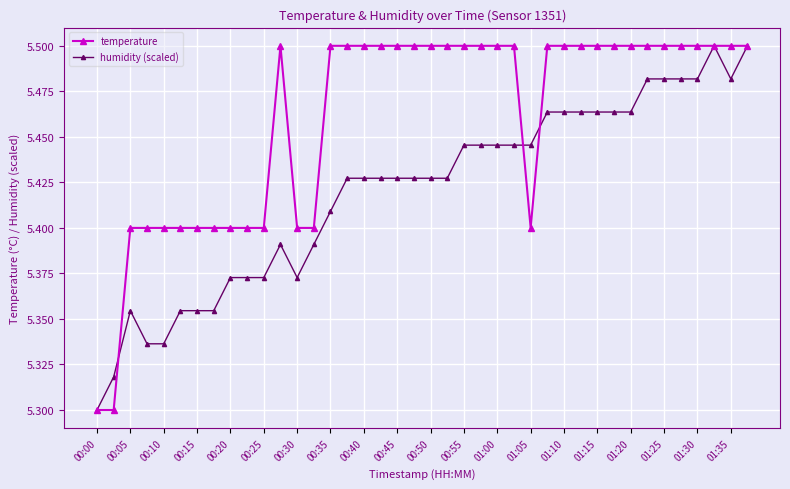

At how many categories does at least one series exceed 5?

40